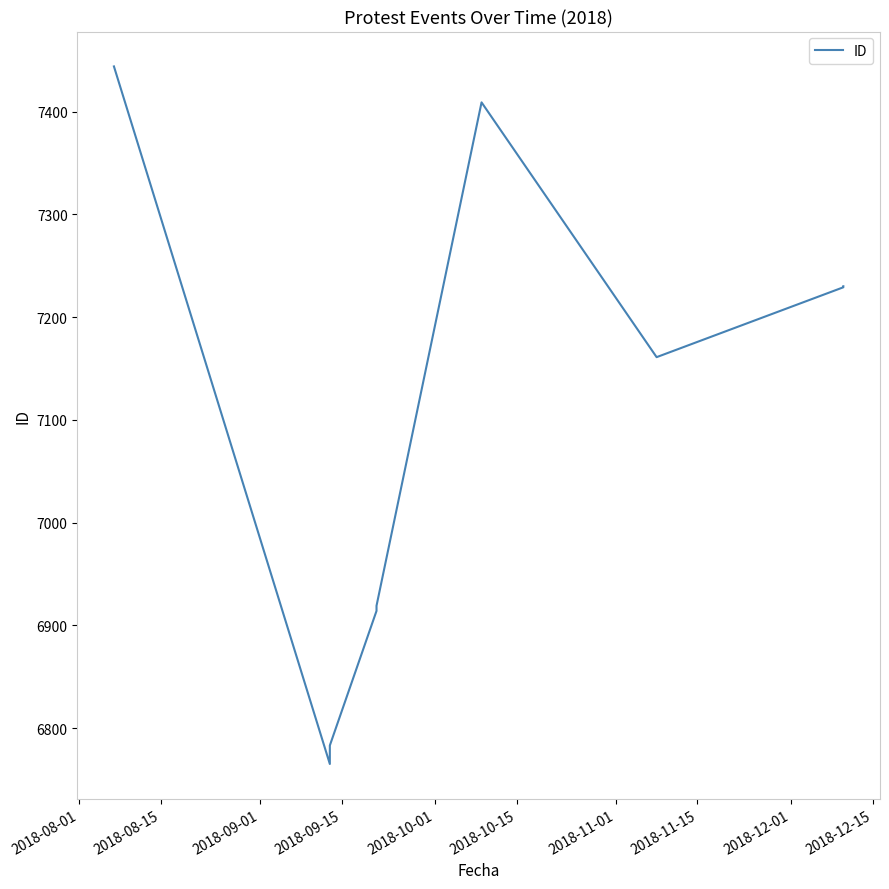

The value at 2018-12-15 is 4247. True or false?

False